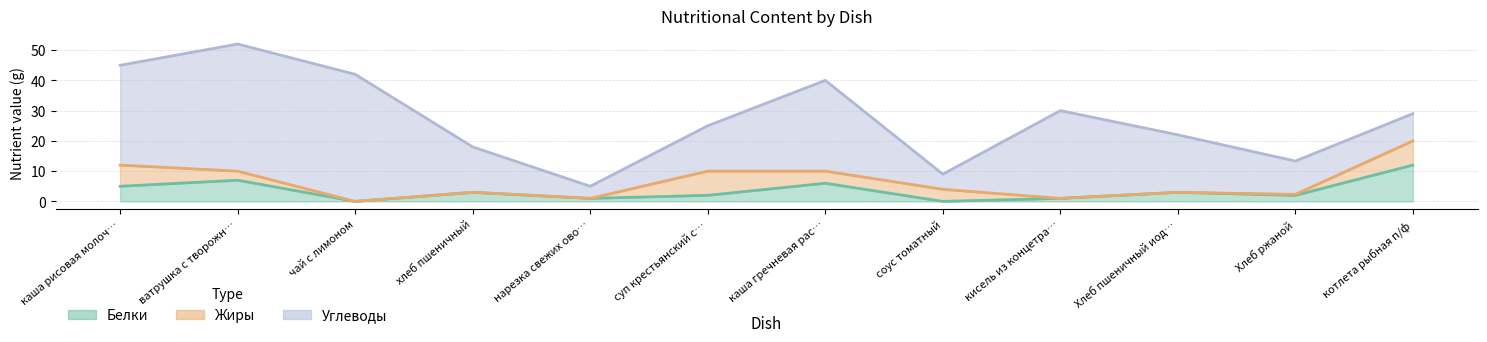

True or false: Углеводы and Жиры cross at least once.

False